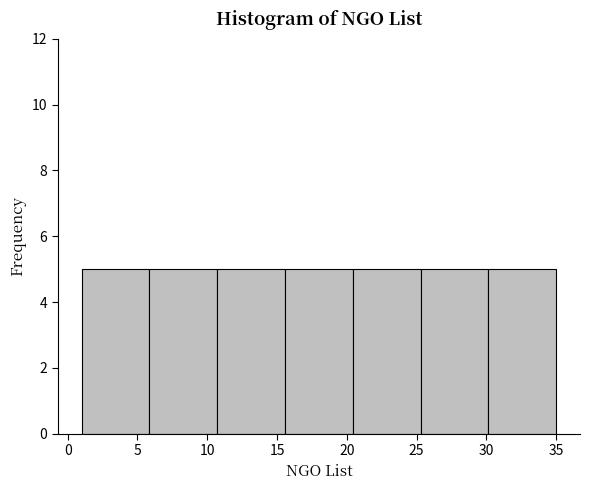

Reading left to right, list every bar in this chart as the range it spans on the x-axis followed by its height. Neither the bar edges nor the heights are printed on the chart, so give them approximately, as read against the axes.

1.0 to 6.0: 5
6.0 to 10.5: 5
10.5 to 15.5: 5
15.5 to 20.5: 5
20.5 to 25.5: 5
25.5 to 30.0: 5
30.0 to 35.0: 5